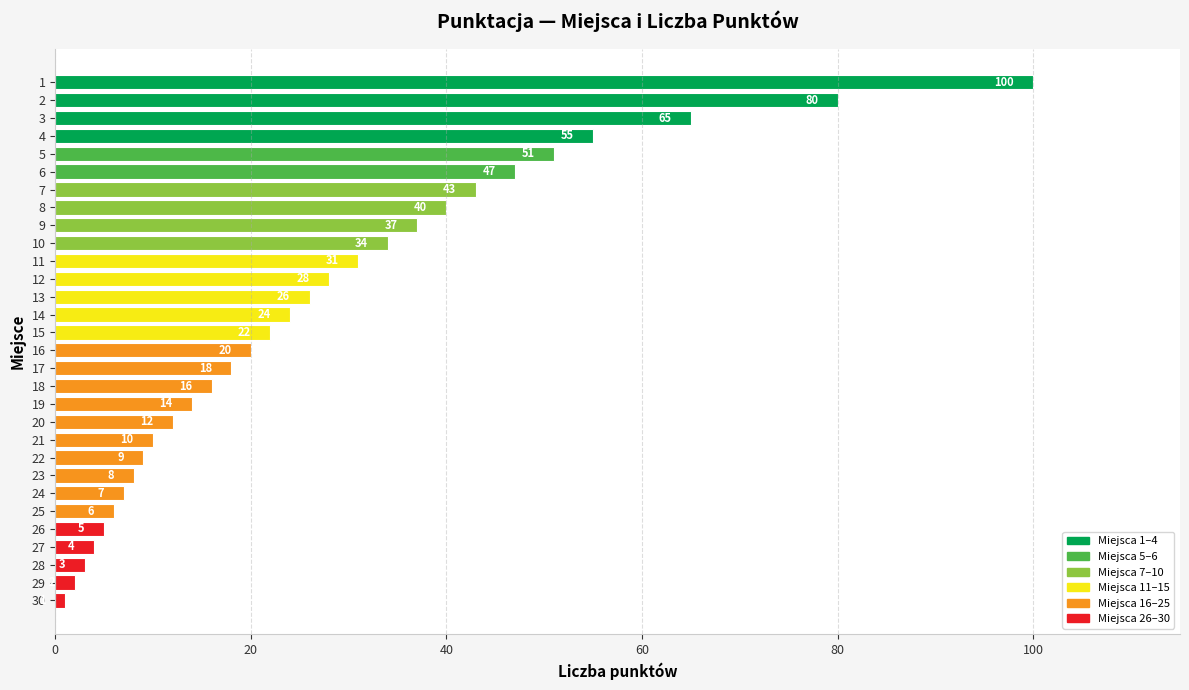

List the labels in order of value, smallest first.

30, 29, 28, 27, 26, 25, 24, 23, 22, 21, 20, 19, 18, 17, 16, 15, 14, 13, 12, 11, 10, 9, 8, 7, 6, 5, 4, 3, 2, 1